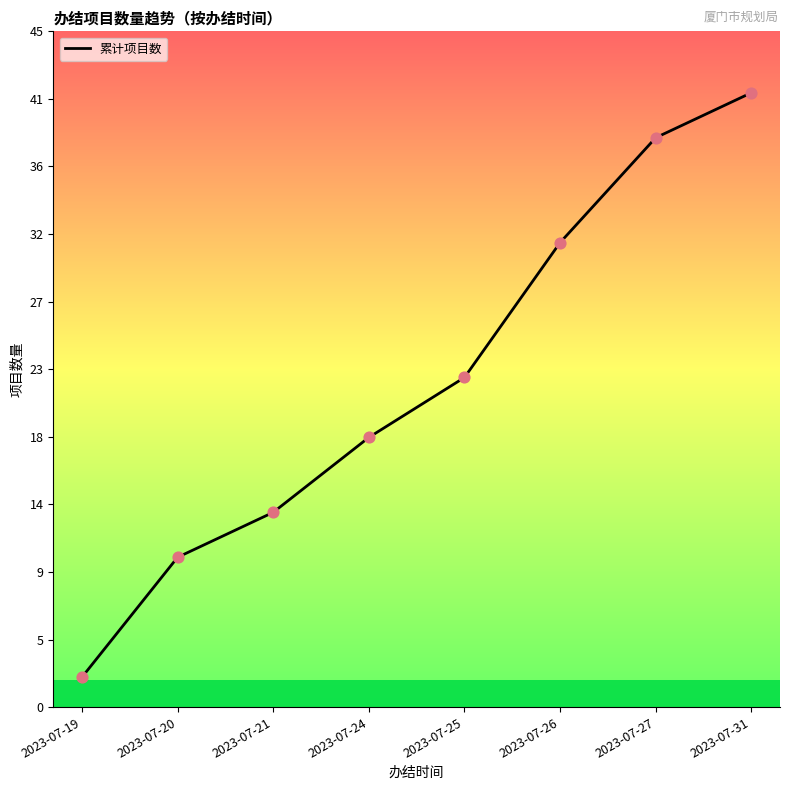

What is the change in value from 2023-07-19 to 2023-07-24?

+16